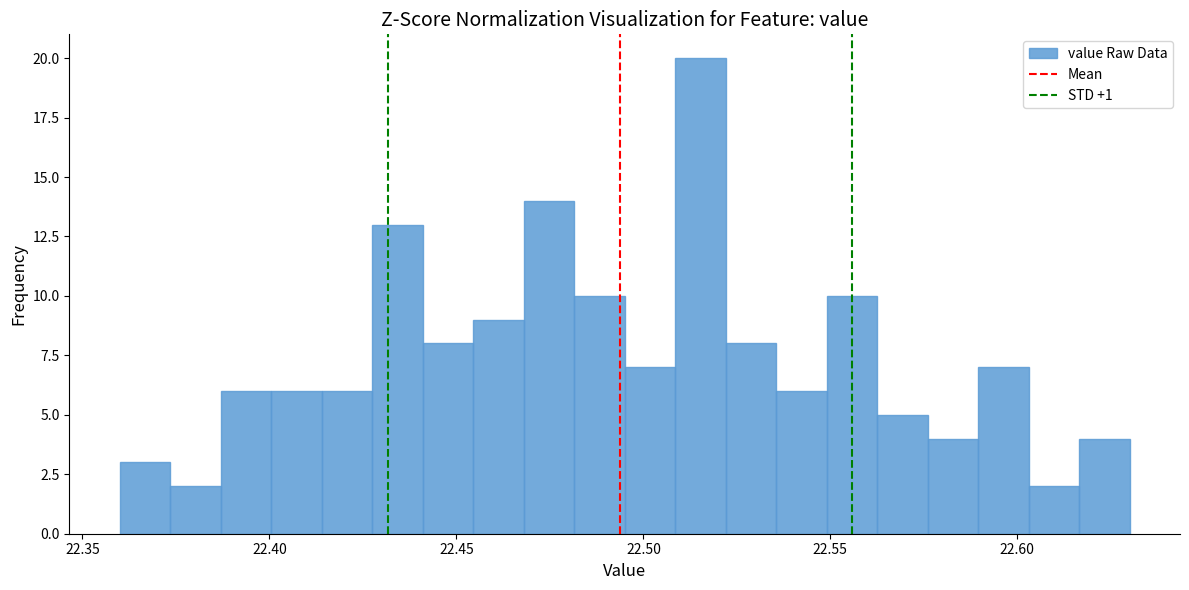

Read against the x-axis, roughly where is the centre of the tallest bar?

22.515